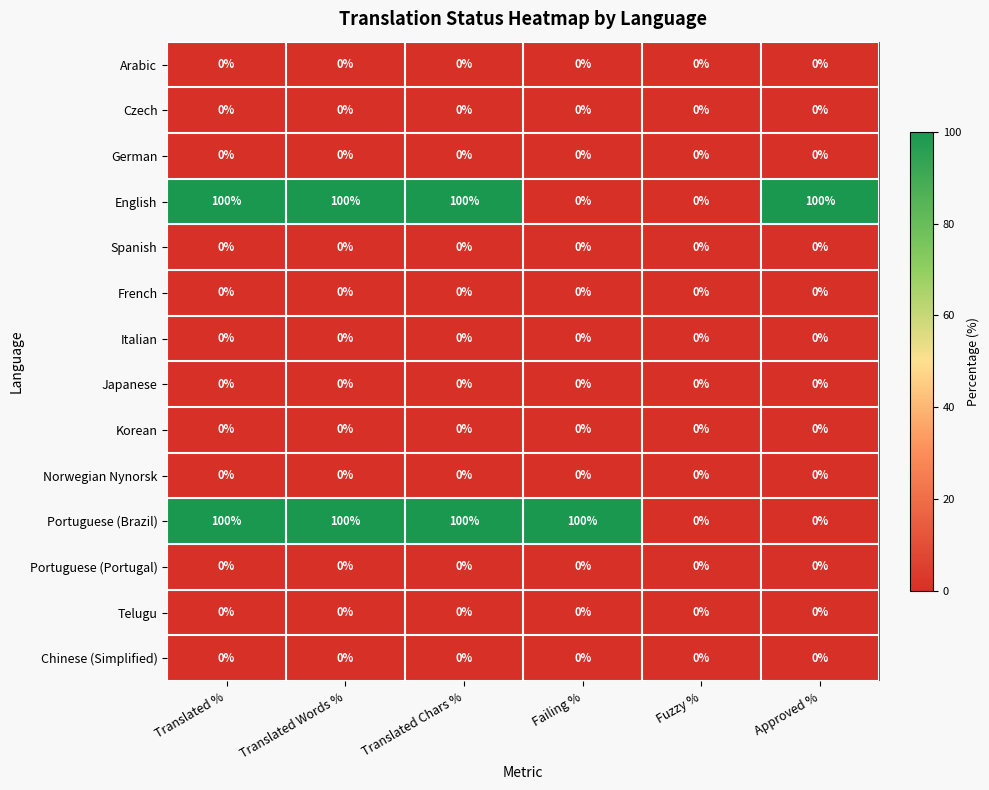

True or false: English has a value of -47 at Fuzzy %.

False